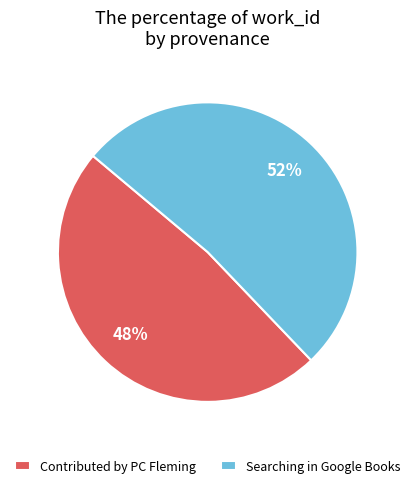

Is Contributed by PC Fleming the majority of the pie?

No